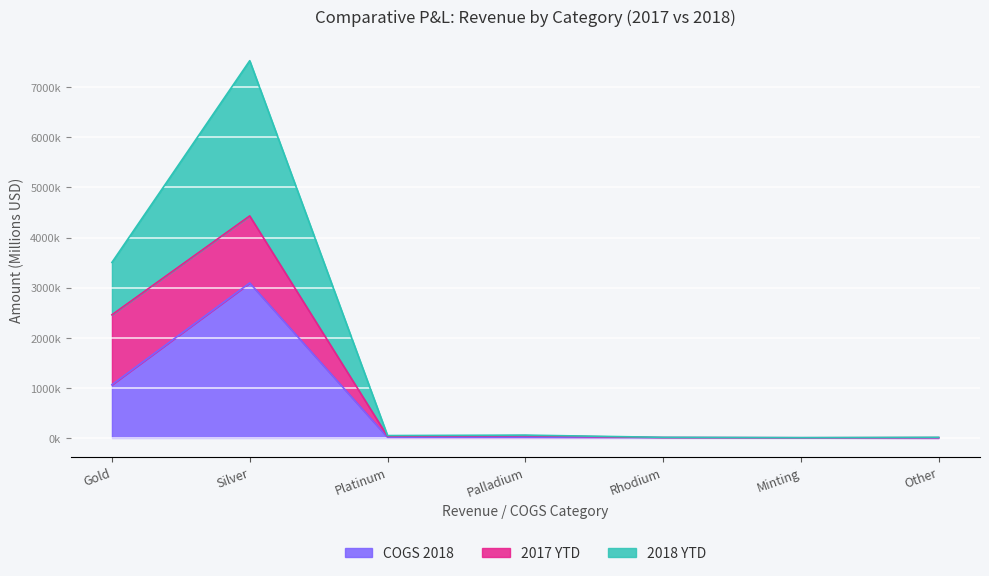

What is the greatest value displayed?

7531.2